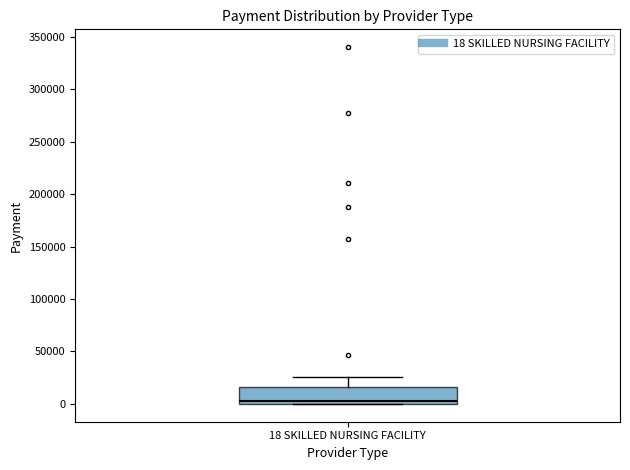

Read this box plot against the y-axis: the position of the median line, the range covered by the box, and the ends of both whiskers. The values are not printed on the chart, so give them approximately, as read against the axis.

median 0 (just above the box's lower edge), box 0 to 15000, whiskers 0 to 25000